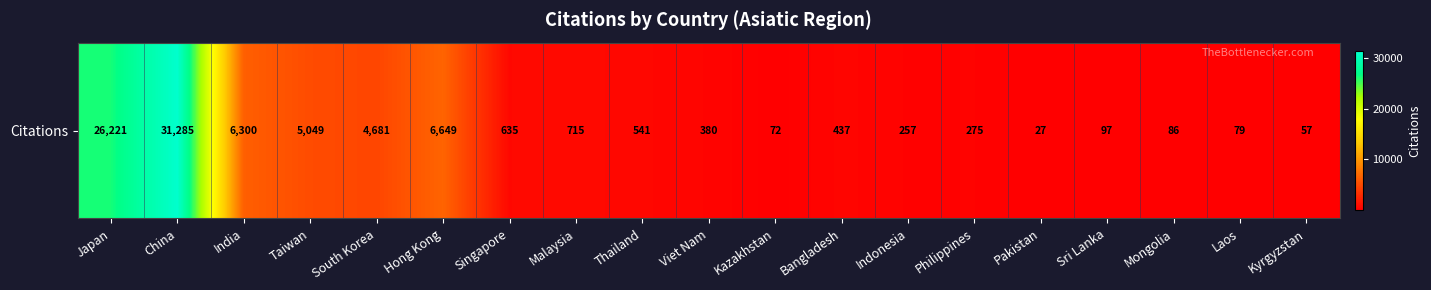

What is the maximum value shown in the chart?

31285